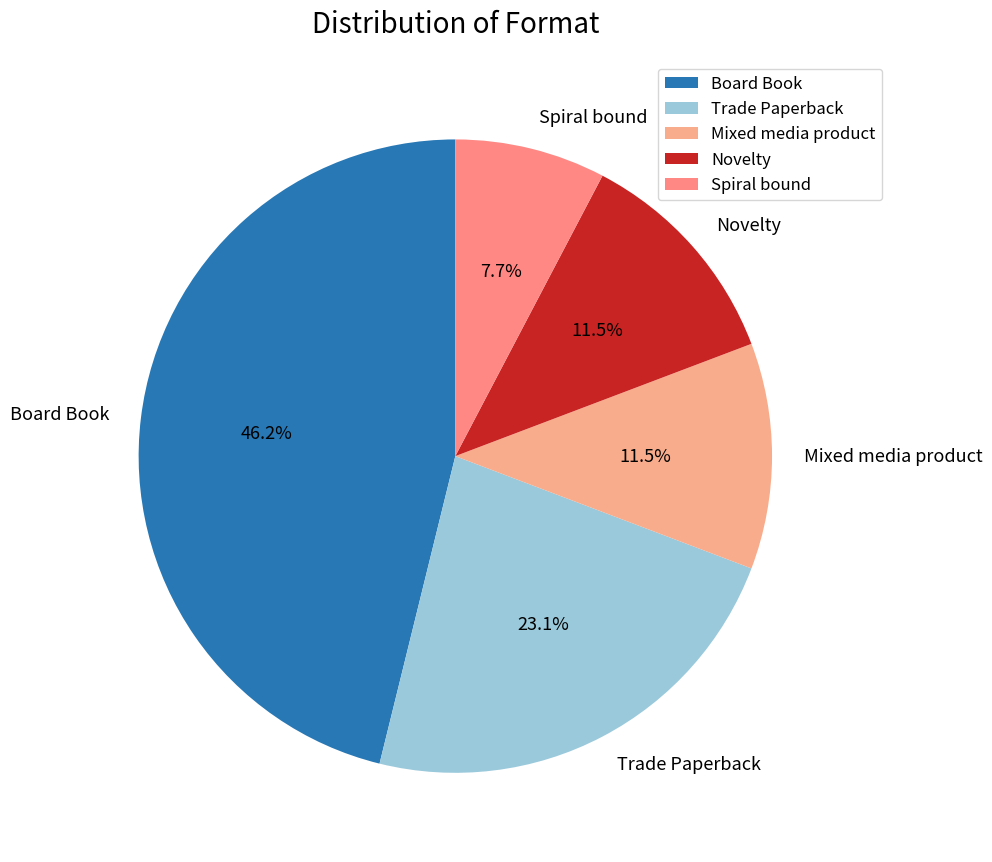

How much of the chart is everything except Trade Paperback?

76.9%